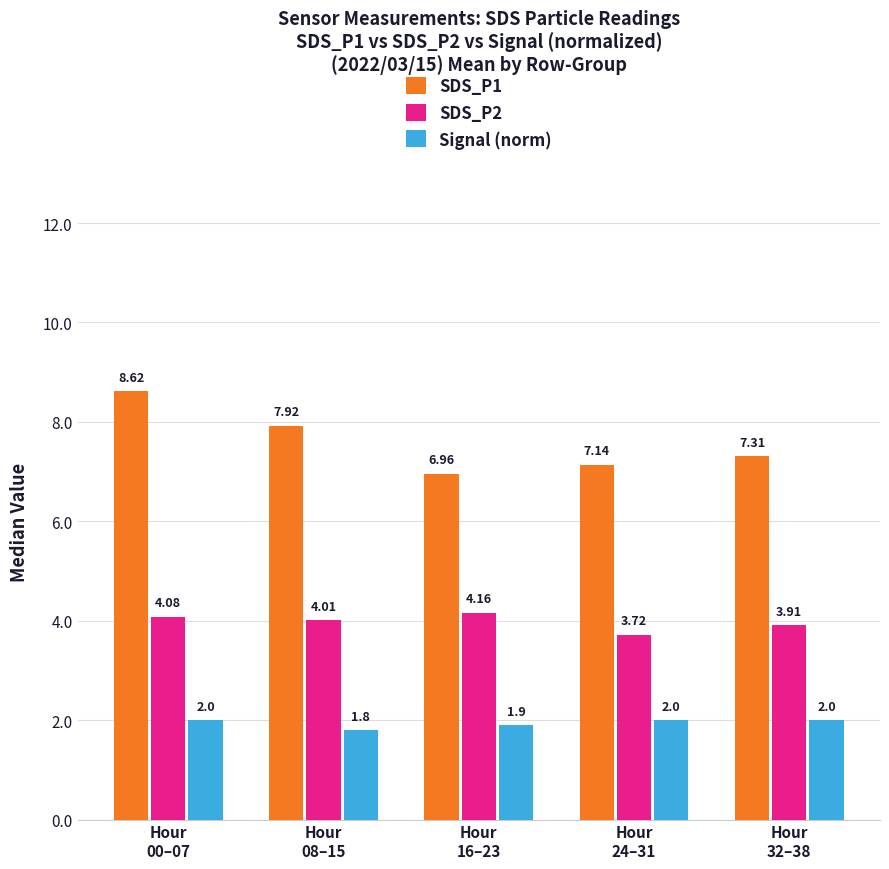

At which label does SDS_P1 reach its peak?

Hour
00–07